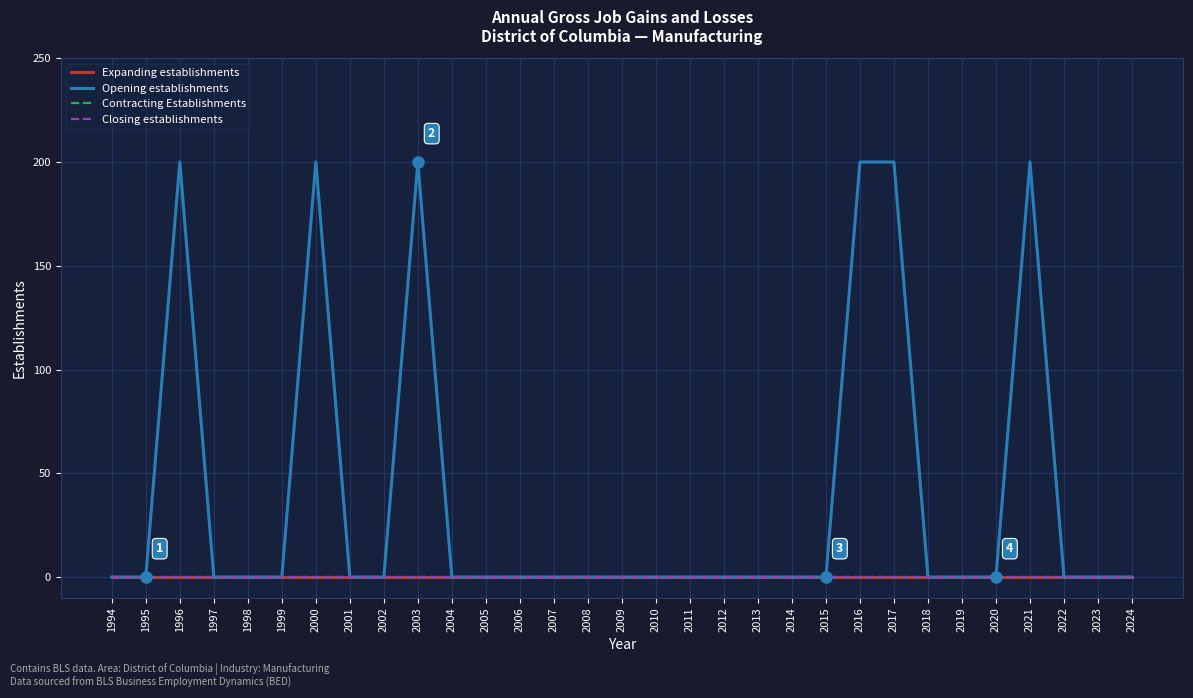

True or false: Closing establishments and Opening establishments intersect in this chart.

False